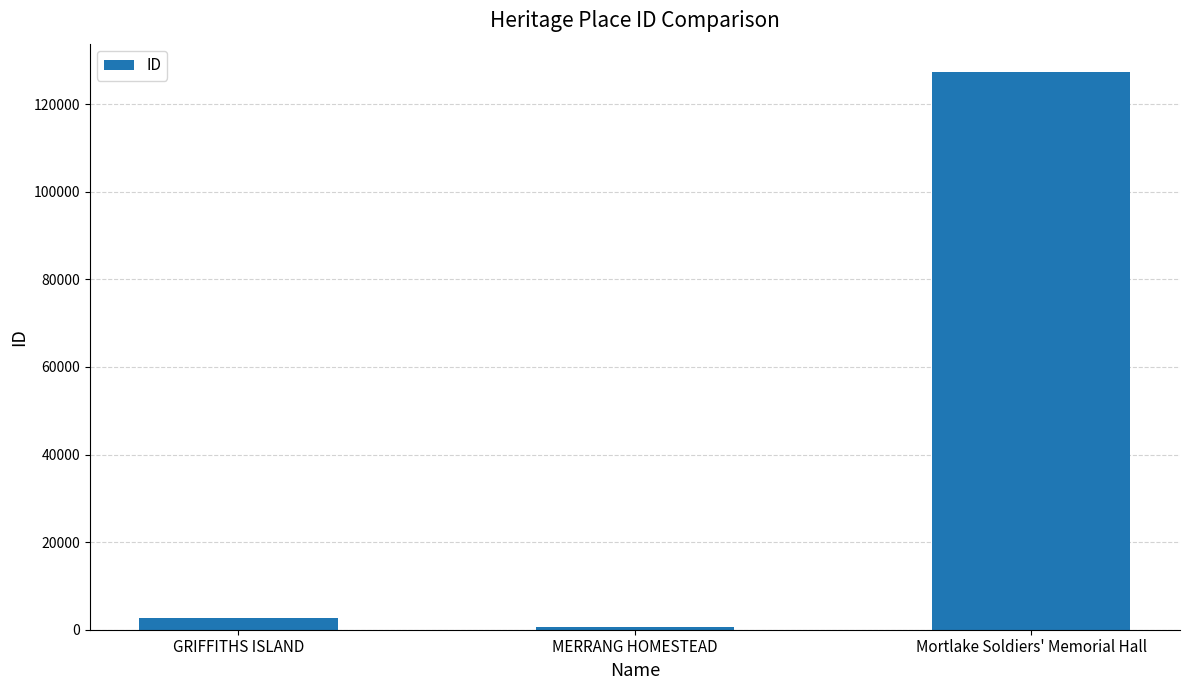

List the labels in order of value, largest first.

Mortlake Soldiers' Memorial Hall, GRIFFITHS ISLAND, MERRANG HOMESTEAD